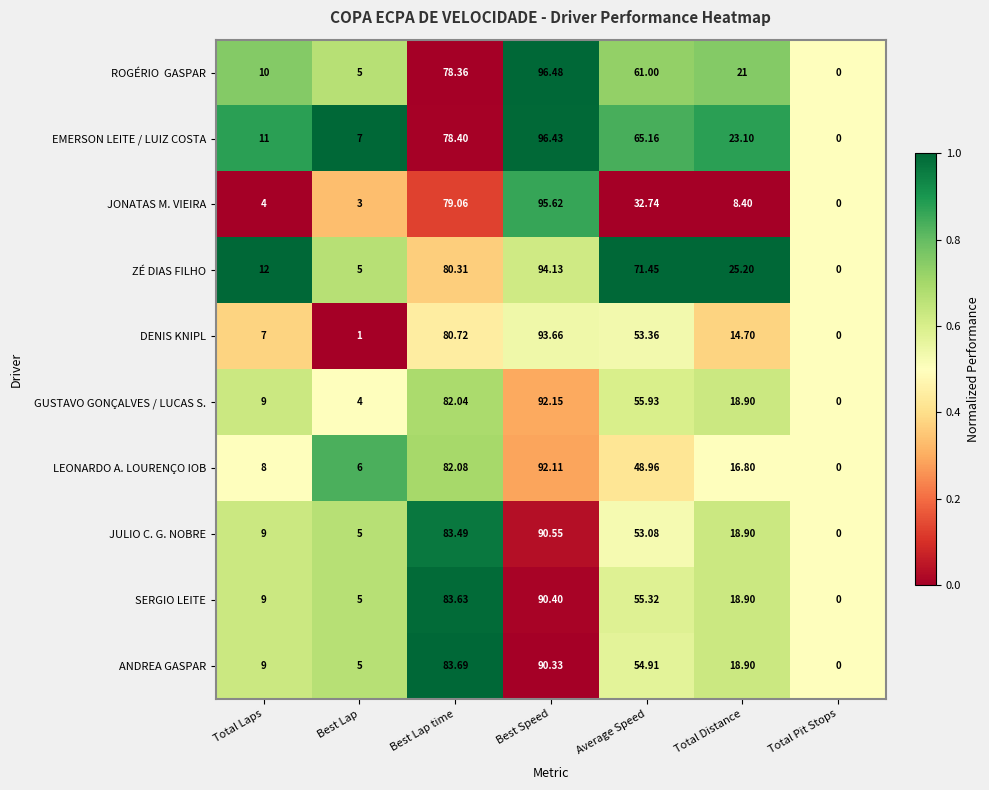

Between Best Lap and Best Lap time, which series saw the biggest shift?

DENIS KNIPL